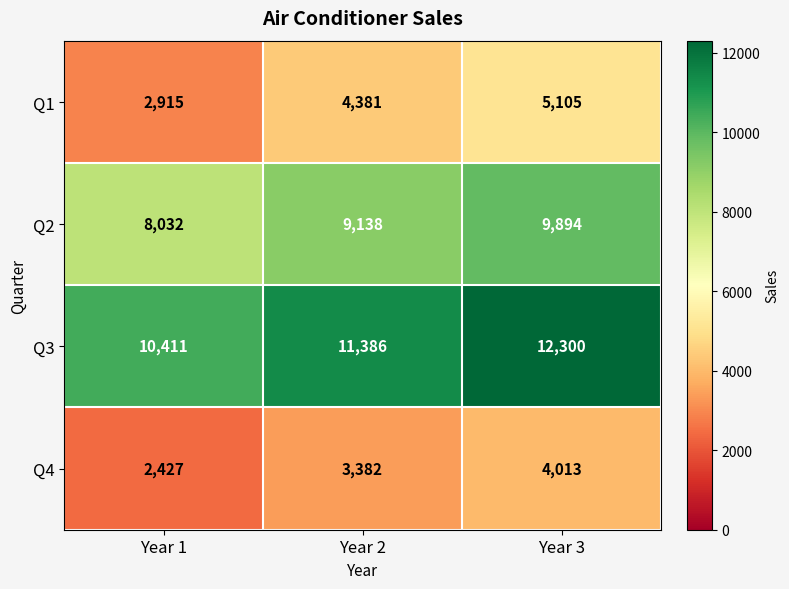

What is the difference between the second highest and minimum values in the Q4 series?

955